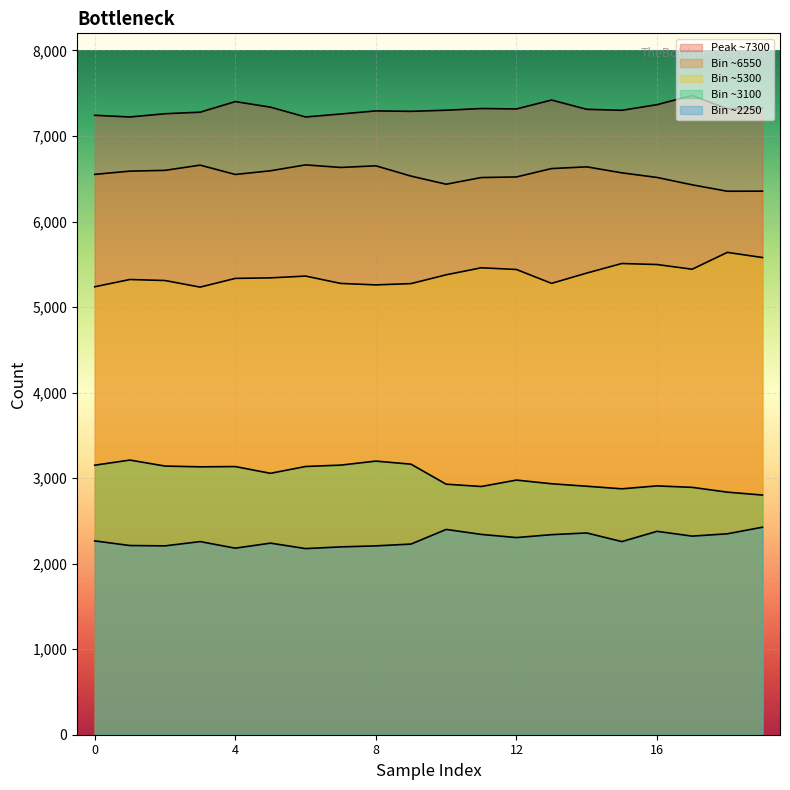

What is the minimum value shown in the chart?

2176